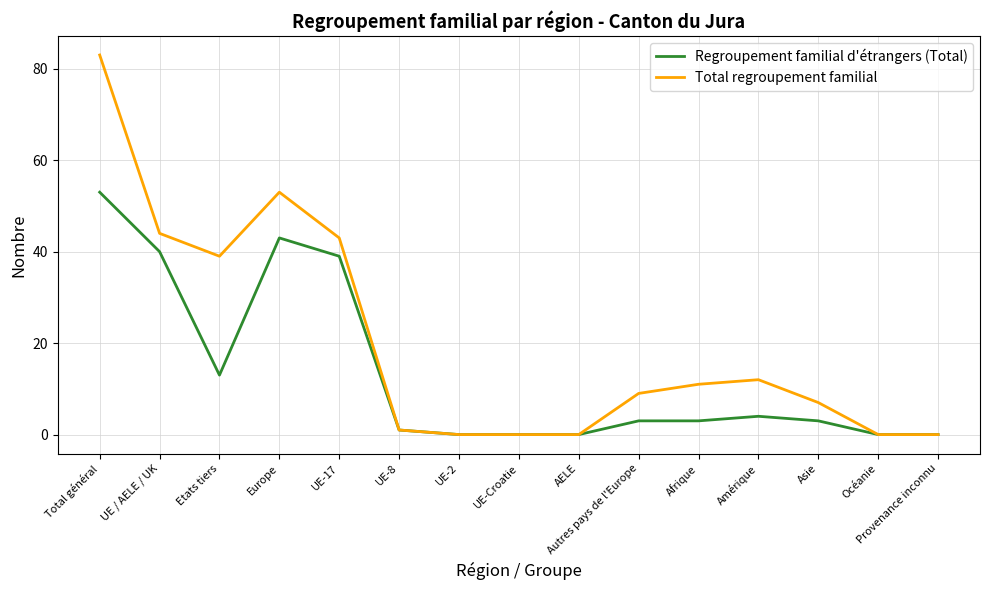

Does the chart display data point markers on the line(s)?

No